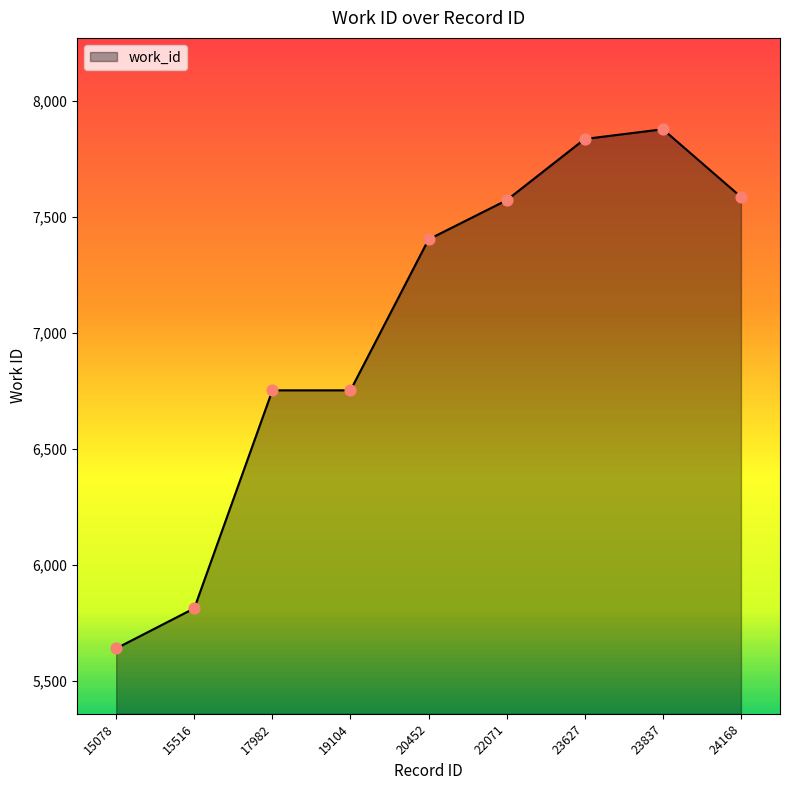

What is the change in value from 22071 to 23627?

+264